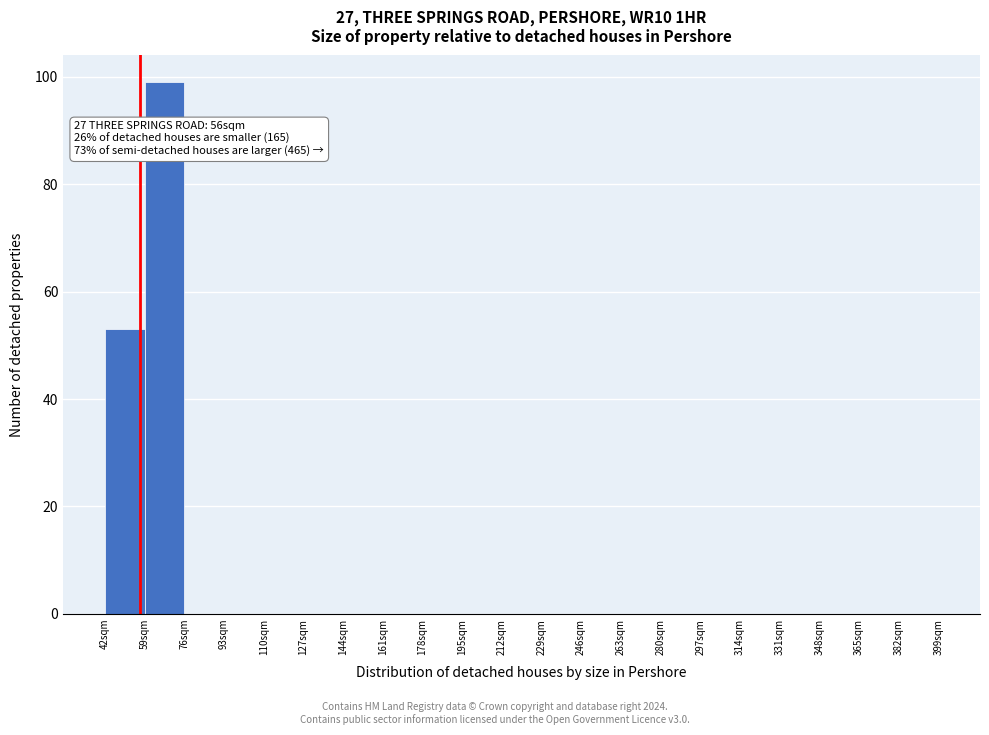

Which range on the x-axis has the tallest bar?

59 to 76